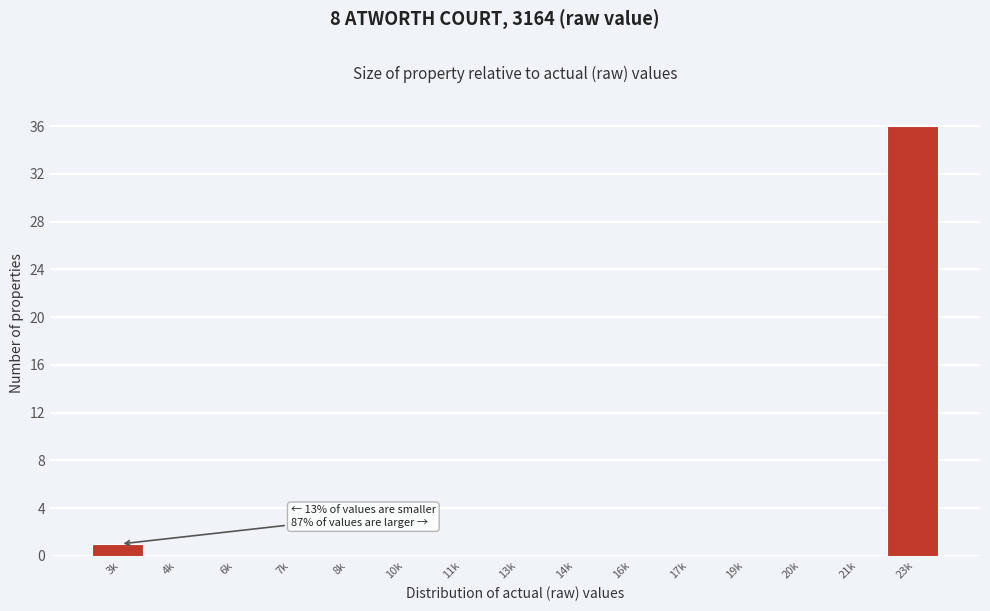

Reading left to right, transcribe all the data shown in this chart.

3k=1	4k=0	6k=0	7k=0	8k=0	10k=0	11k=0	13k=0	14k=0	16k=0	17k=0	19k=0	20k=0	21k=0	23k=36